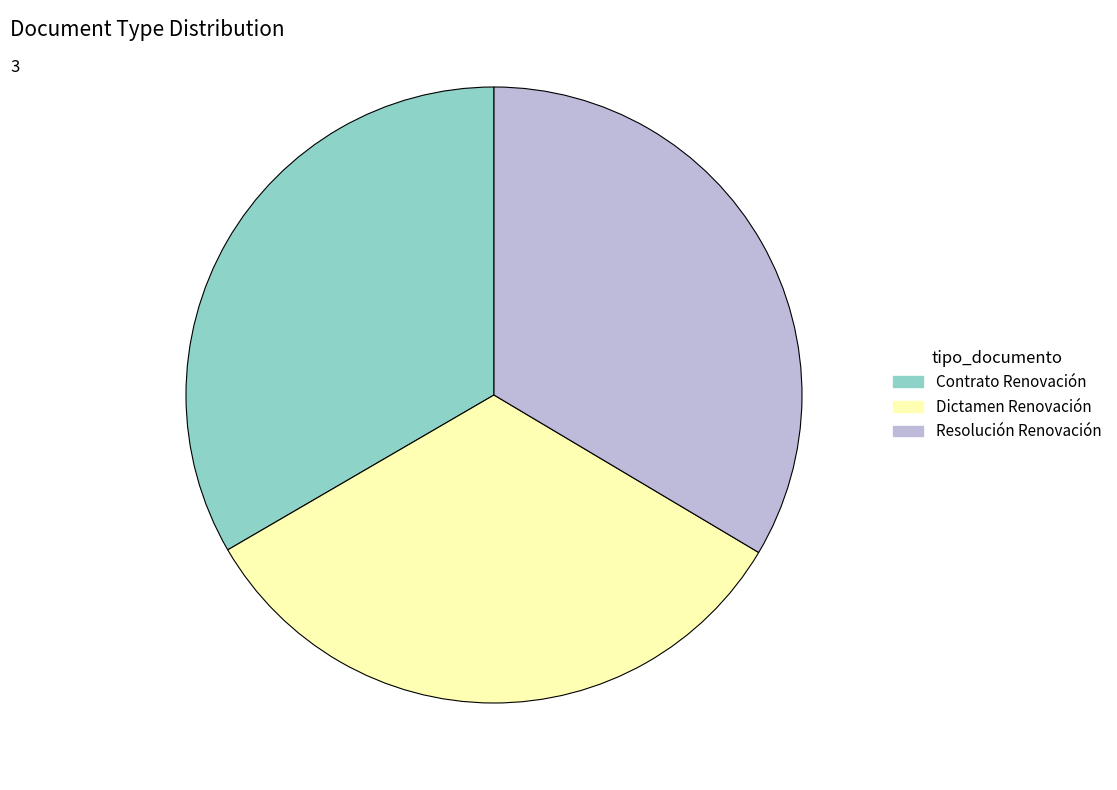

How many segments does this pie chart have?

3